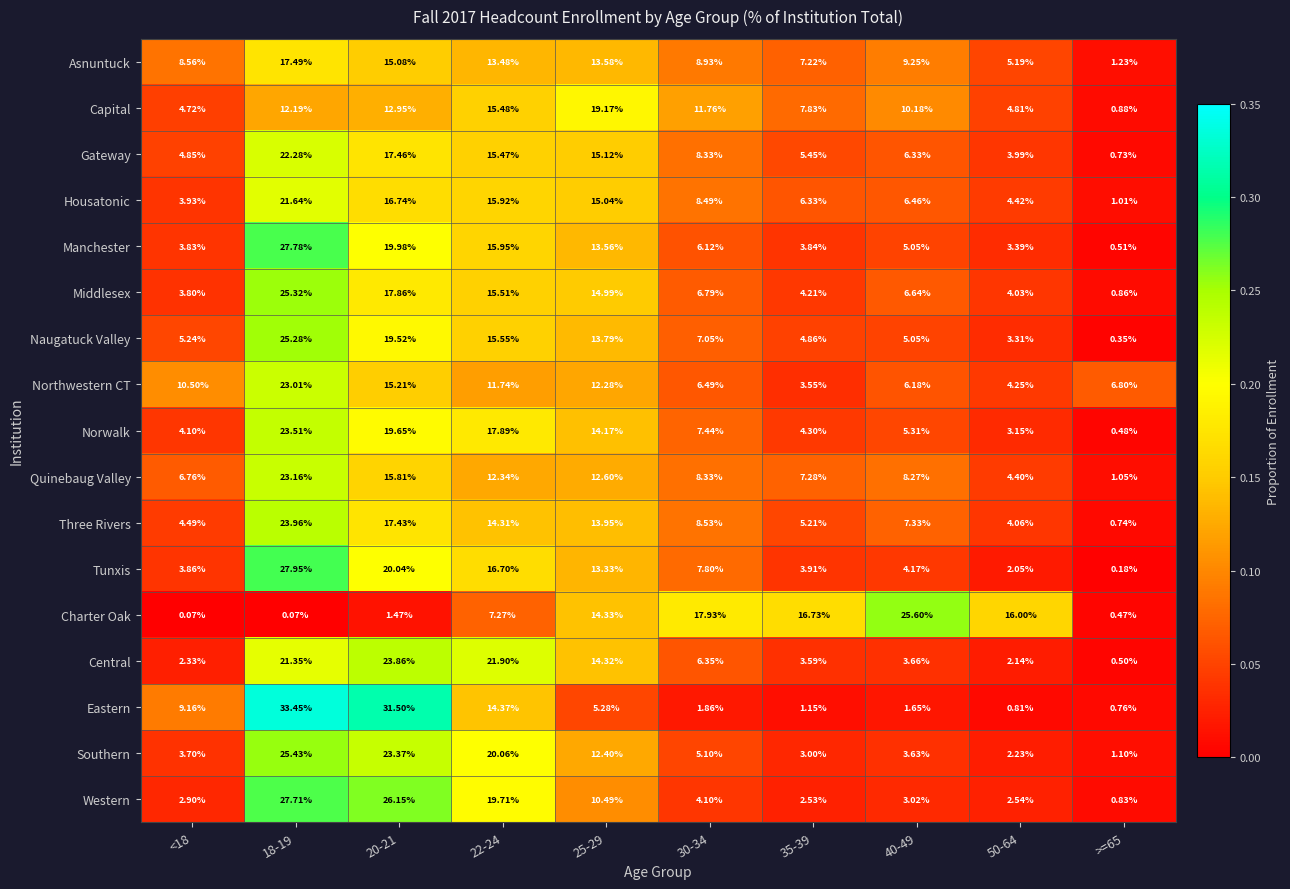

Which series has the largest range (max minus min)?

Eastern